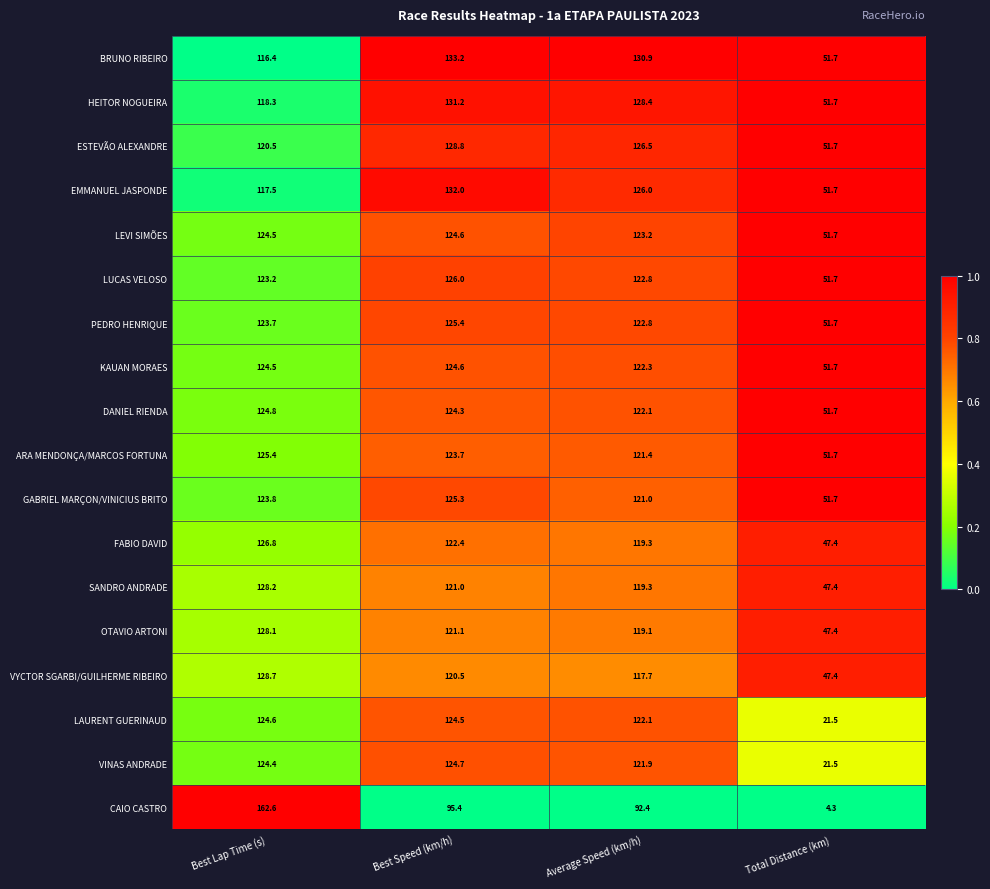

List the labels in order of HEITOR NOGUEIRA value, smallest first.

Total Distance (km), Best Lap Time (s), Average Speed (km/h), Best Speed (km/h)